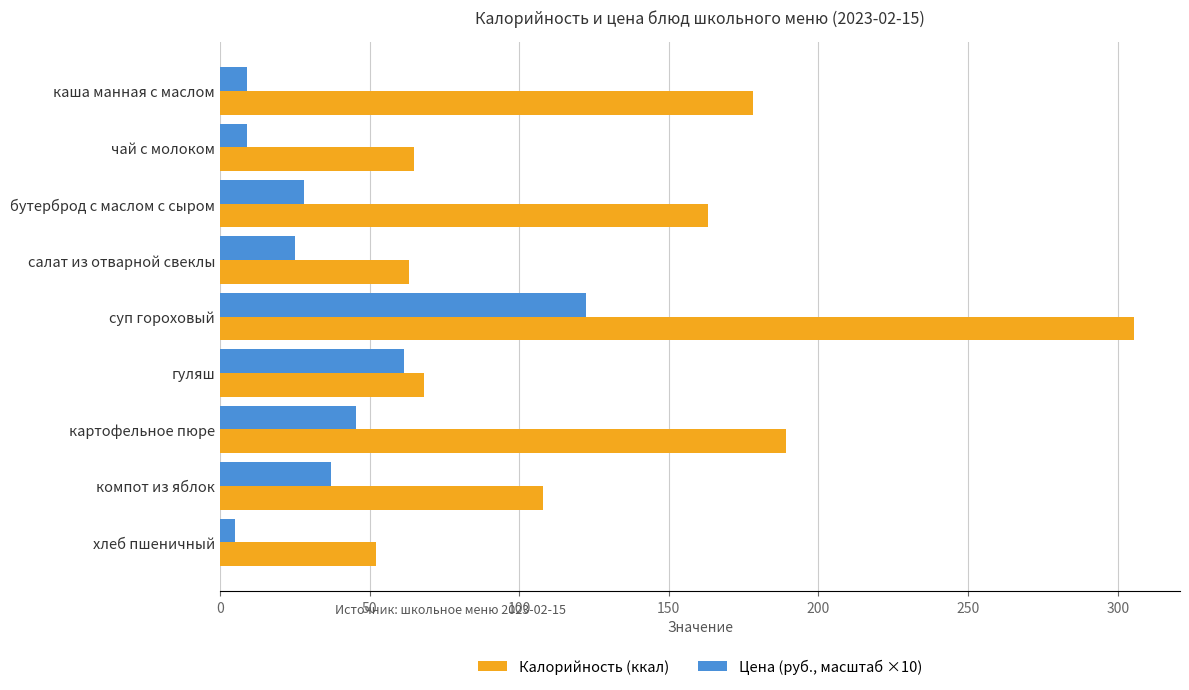

How many values in the Цена (руб., масштаб ×10) series are below 27?

4